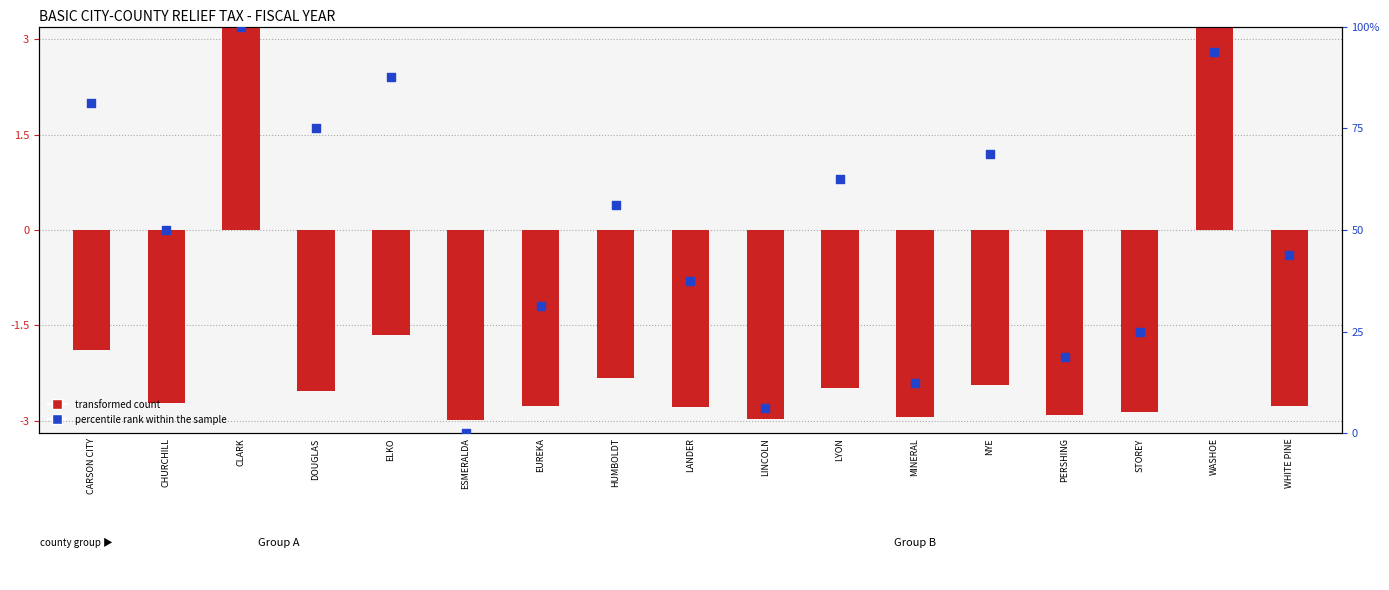

Which series has the largest total across all categories?

percentile rank within the sample